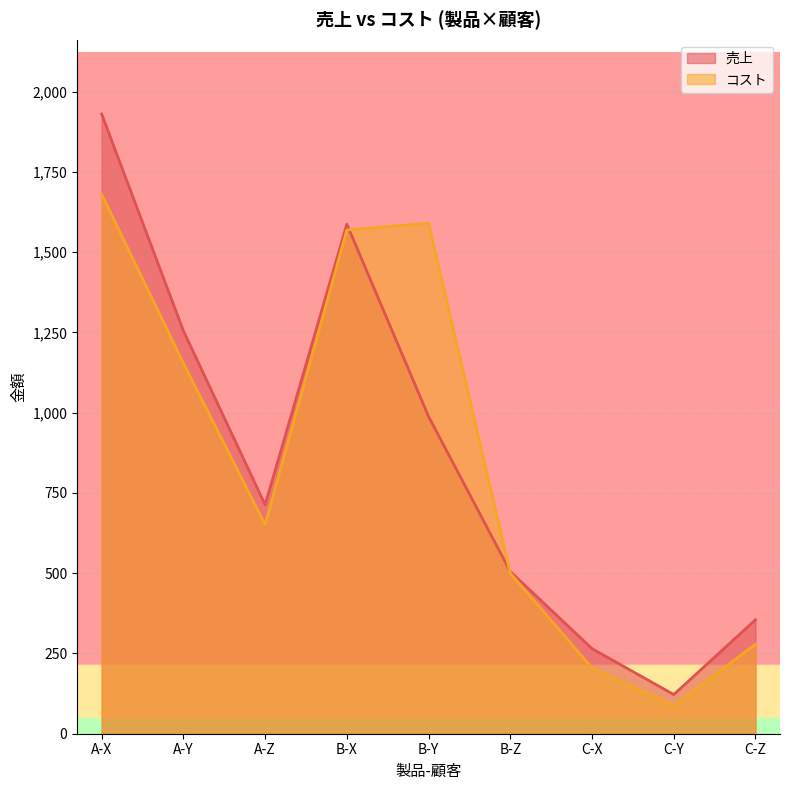

What is the label of the 5th point from the right?

B-Y